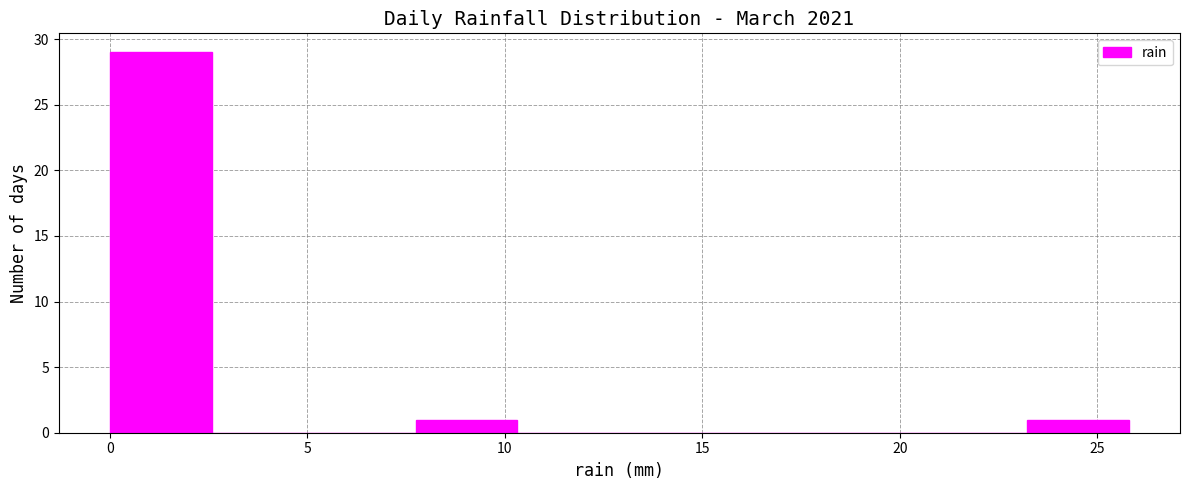

Reading left to right, list every bar in this chart as the range it spans on the x-axis followed by its height. Neither the bar edges nor the heights are printed on the chart, so give them approximately, as read against the axes.

0.0 to 2.5: 29
2.5 to 5.0: 0
5.0 to 7.5: 0
7.5 to 10.5: 1
10.5 to 13.0: 0
13.0 to 15.5: 0
15.5 to 18.0: 0
18.0 to 20.5: 0
20.5 to 23.0: 0
23.0 to 26.0: 1